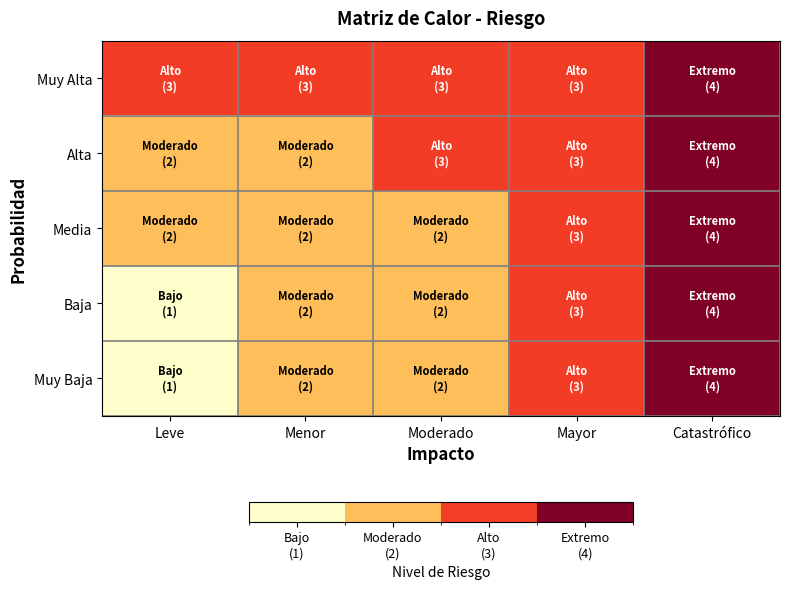

How many distinct data groups are displayed?

5